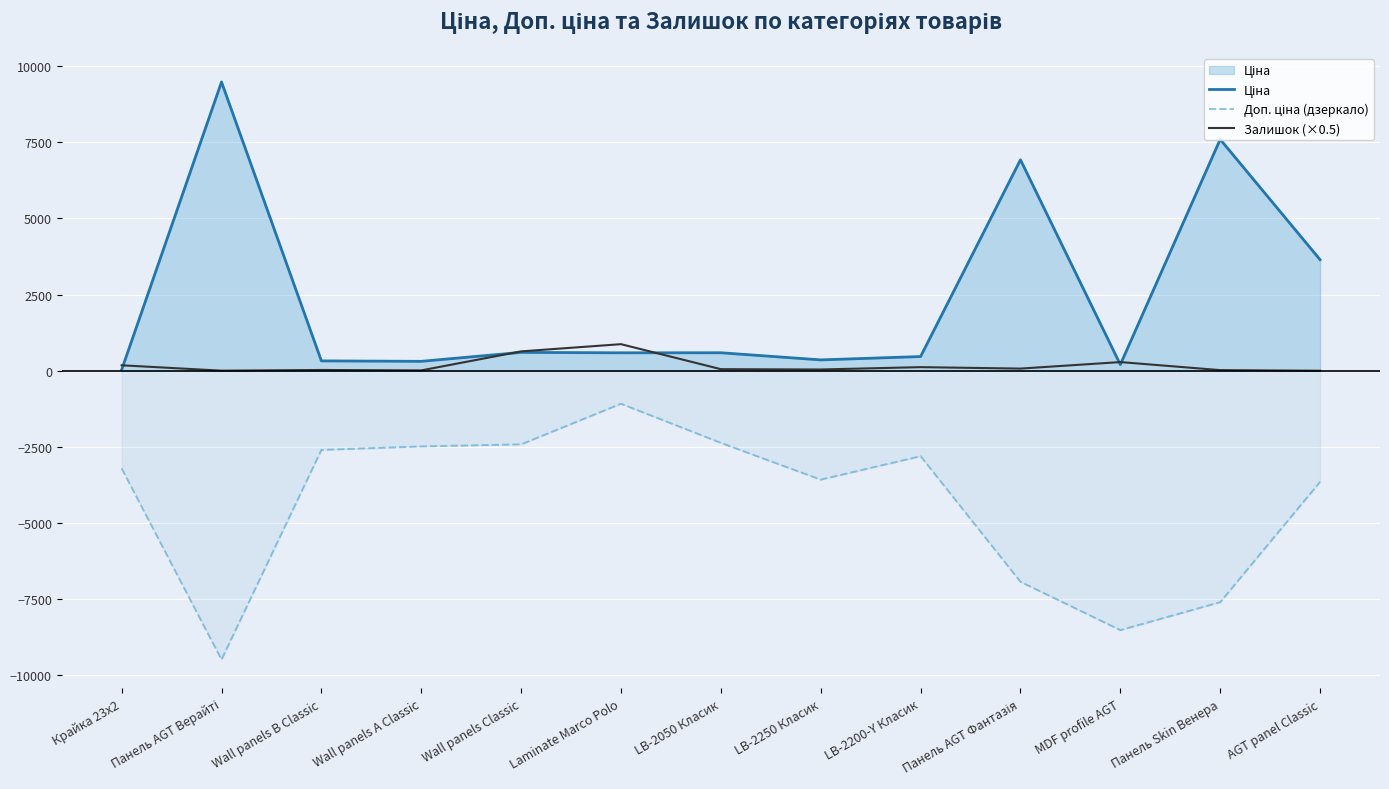

Rank the series by their average value, from highest to lowest.

Ціна, Залишок (×0.5), Доп. ціна (дзеркало)